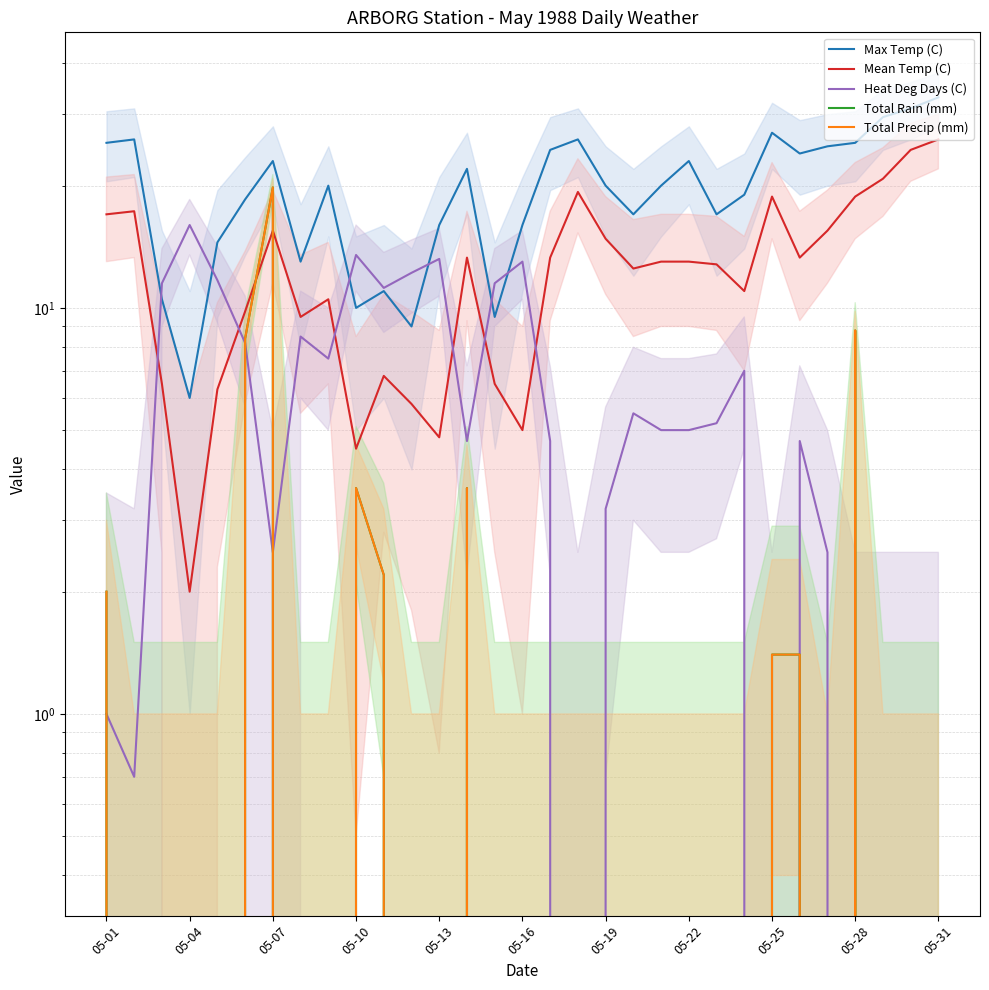

Does the chart display data point markers on the line(s)?

No